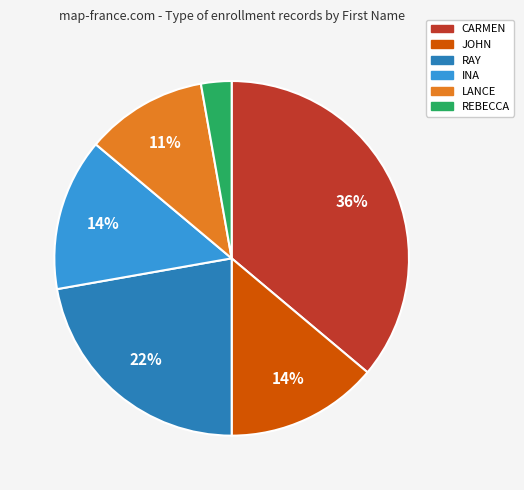

Does any single category account for the majority?

No